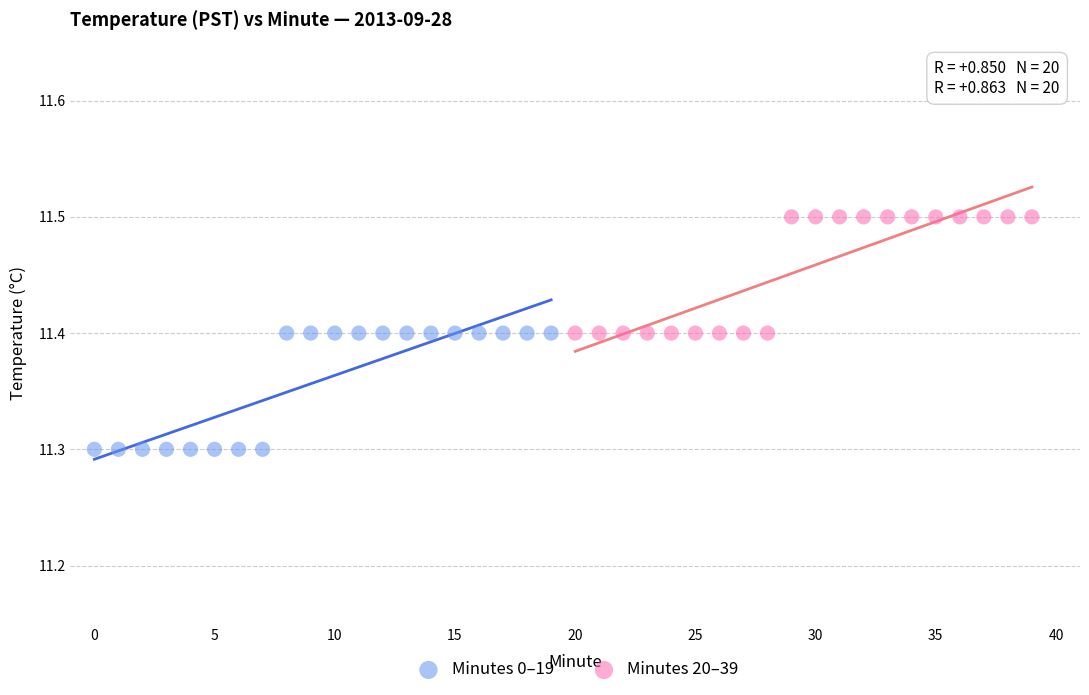

Which series reaches the minimum Y coordinate?

Minutes 0–19